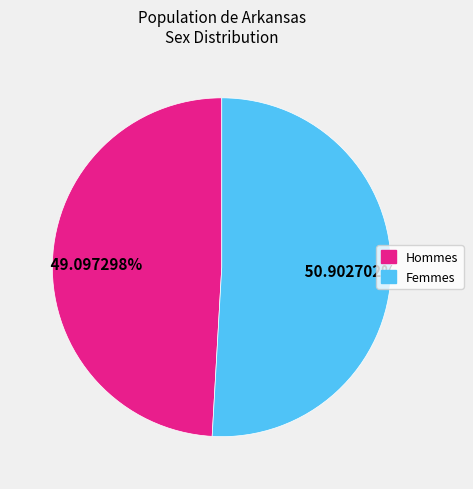

Approximately how many times larger is the value at Hommes compared to Femmes?

1.0